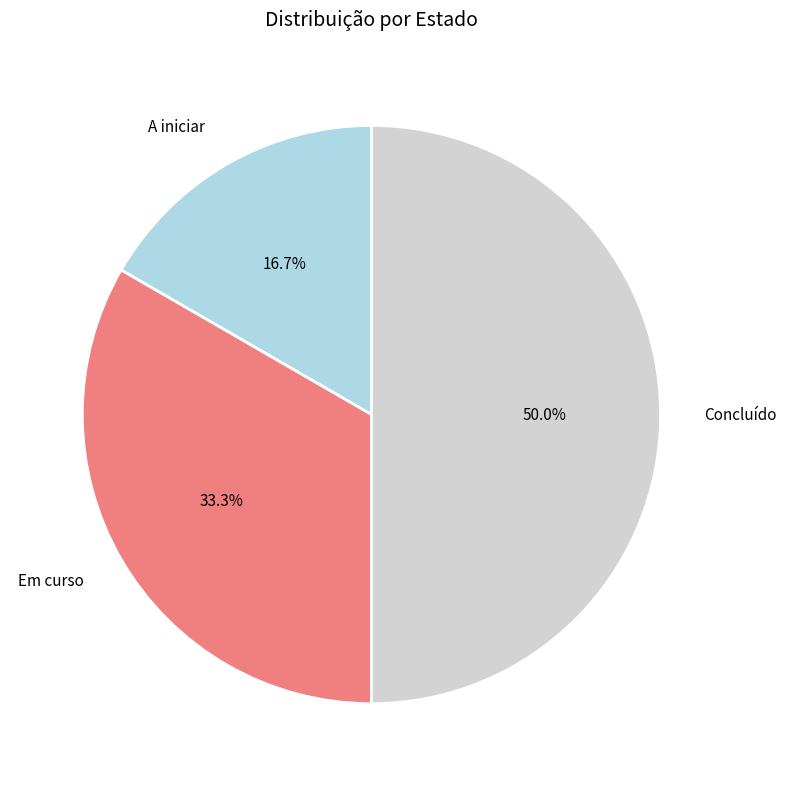

Which category has the biggest portion of the pie?

Concluído